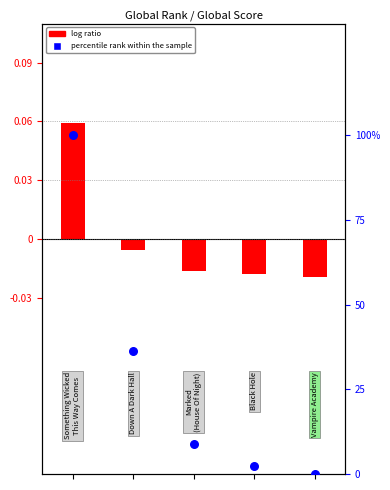

Which has a higher value, 1 or 2?

1